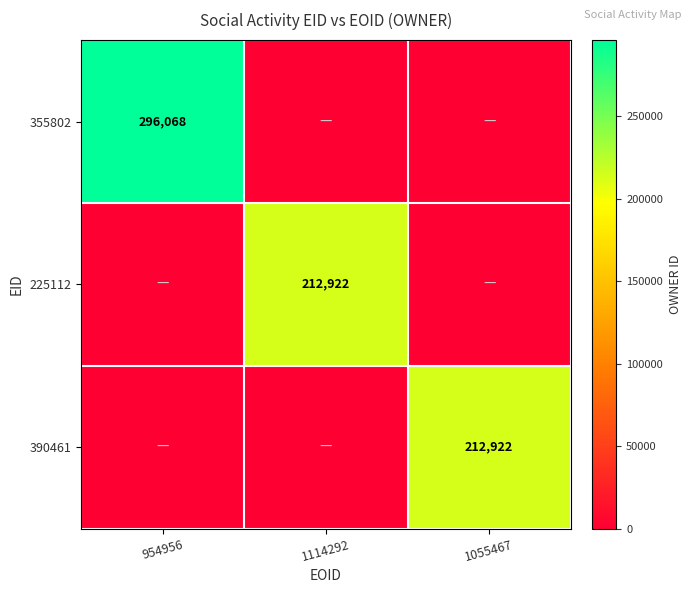

What is the total value across all series at 1114292?

212922